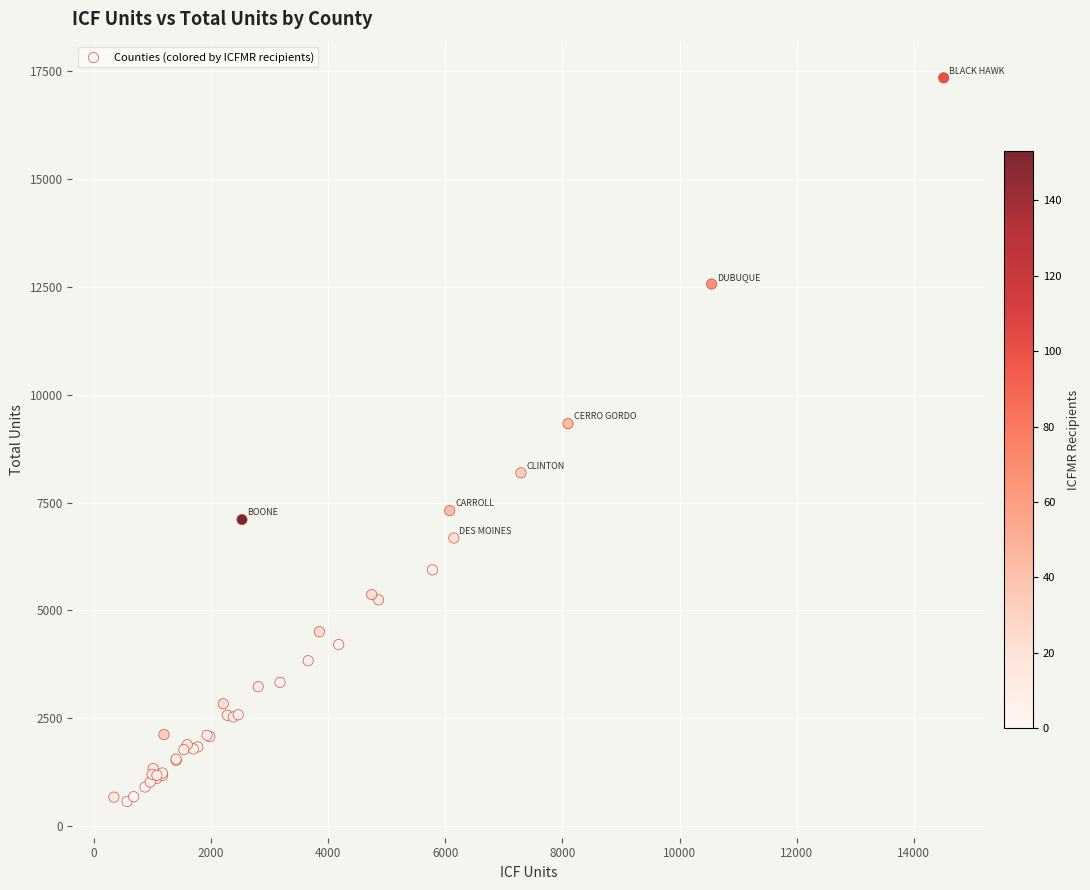

What Y value in the scatter plot is closest to 8960?

9333